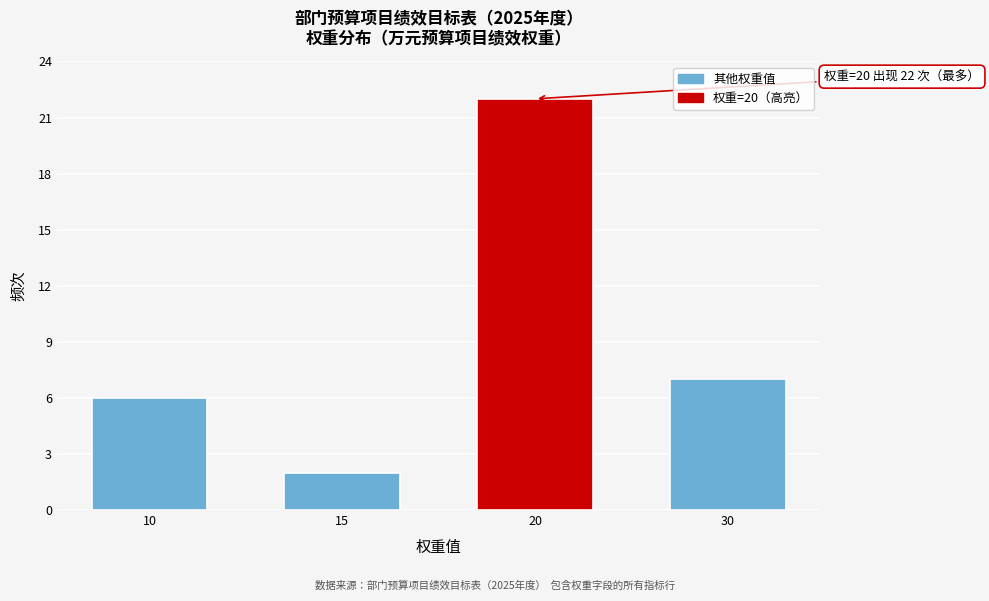

Reading left to right, transcribe all the data shown in this chart.

10=6	15=2	20=22	30=7